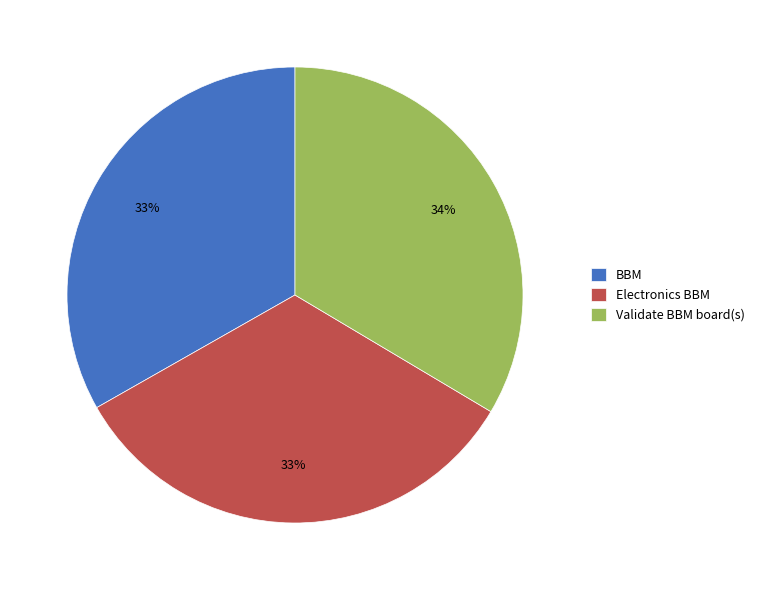

Do Validate BBM board(s) and BBM together represent more than half of the pie?

Yes